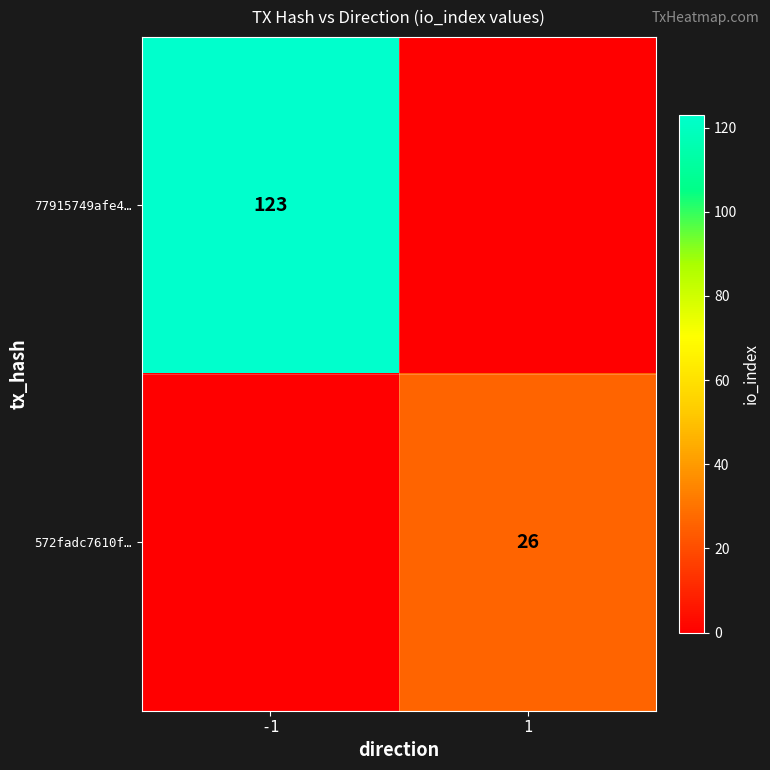

Is it true that 77915749afe4… equals 123 at -1?

True